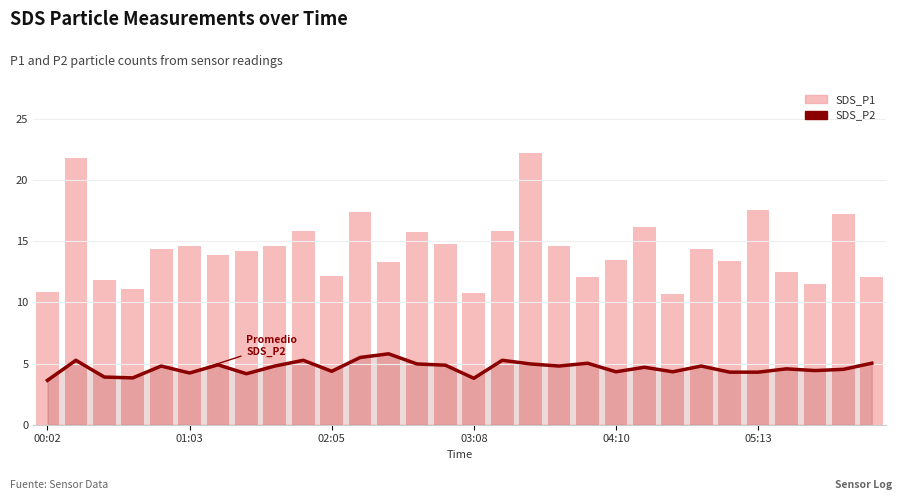

What are all the series names shown in the legend?

SDS_P2, SDS_P1